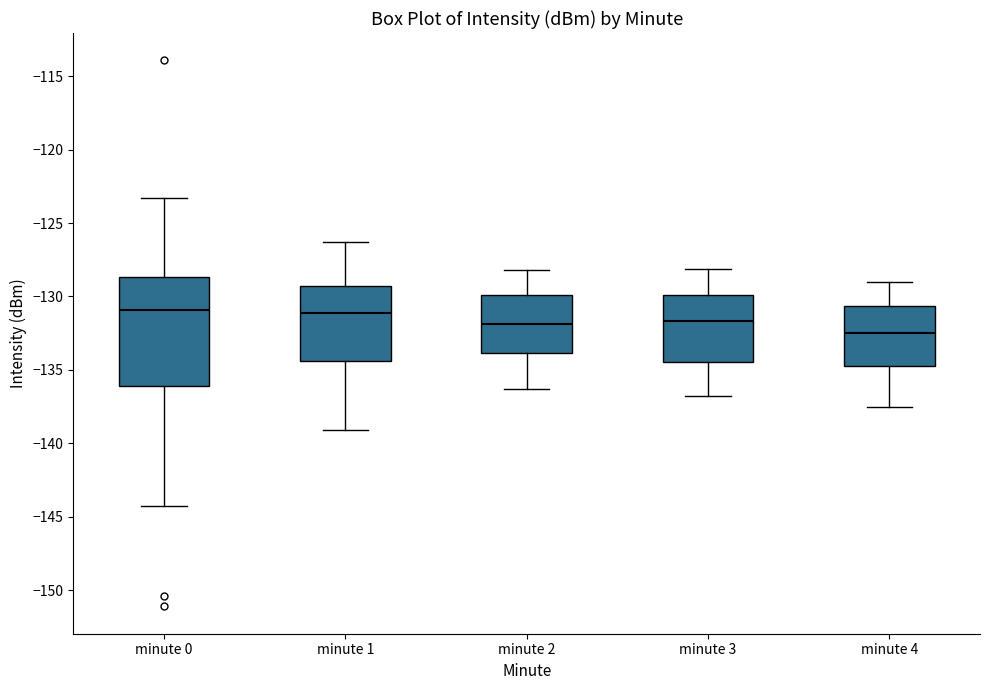

Reading left to right, read every box against the y-axis: the position of its median line, the range the box covers, and the ends of its whiskers. The values are not printed on the chart, so give them approximately, as read against the axis.

minute 0: median -131.0, box -136.0 to -128.5, whiskers -144.5 to -123.5
minute 1: median -131.0, box -134.5 to -129.5, whiskers -139.0 to -126.5
minute 2: median -132.0, box -134.0 to -130.0, whiskers -136.5 to -128.0
minute 3: median -131.5, box -134.5 to -130.0, whiskers -137.0 to -128.0
minute 4: median -132.5, box -134.5 to -130.5, whiskers -137.5 to -129.0